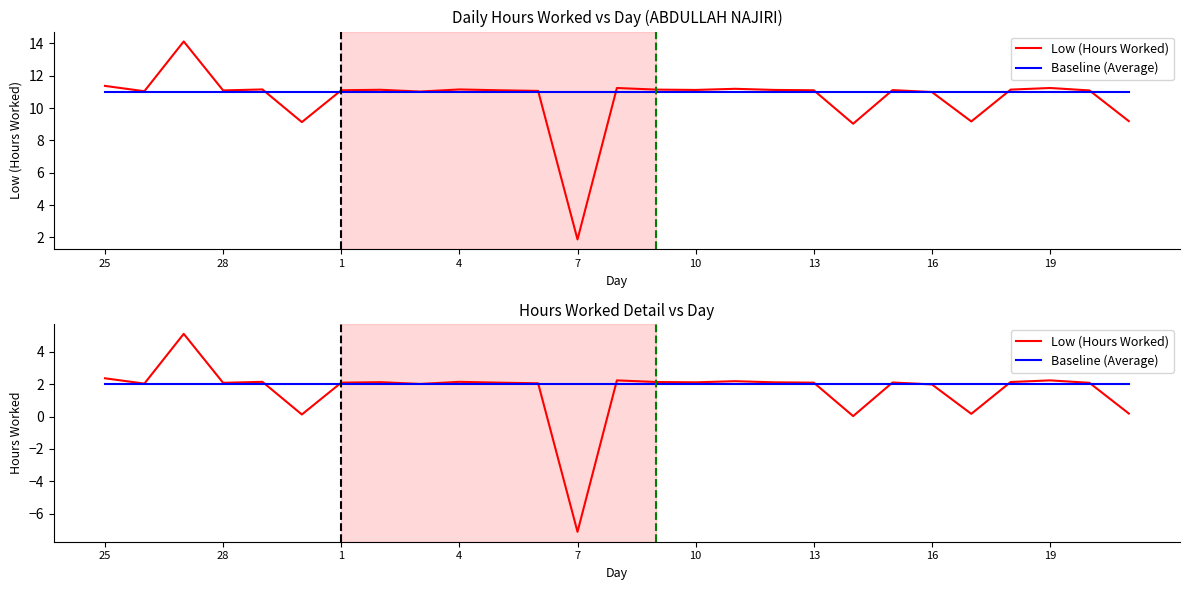

What is the highest value of the Baseline (Average) series?

2.0